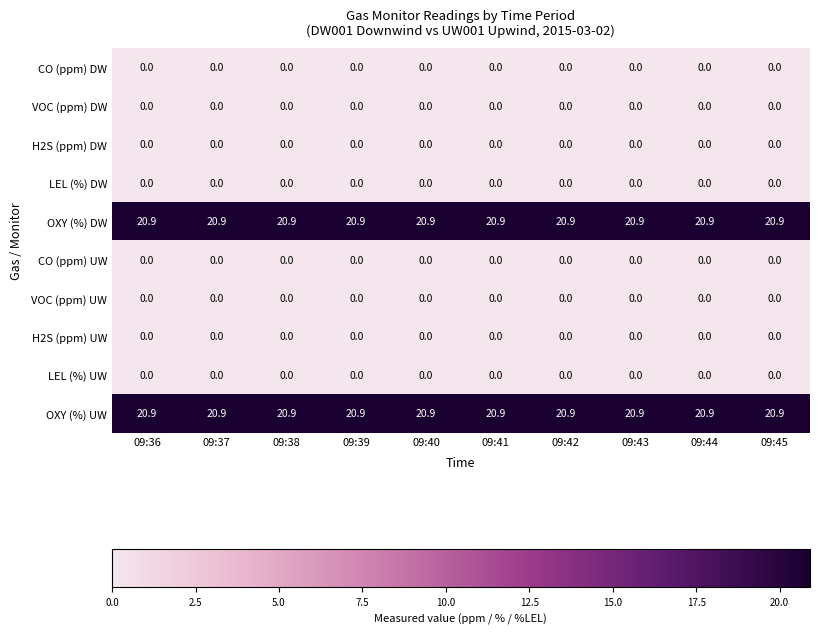

What is the difference between the highest and lowest values at 09:37?

20.9